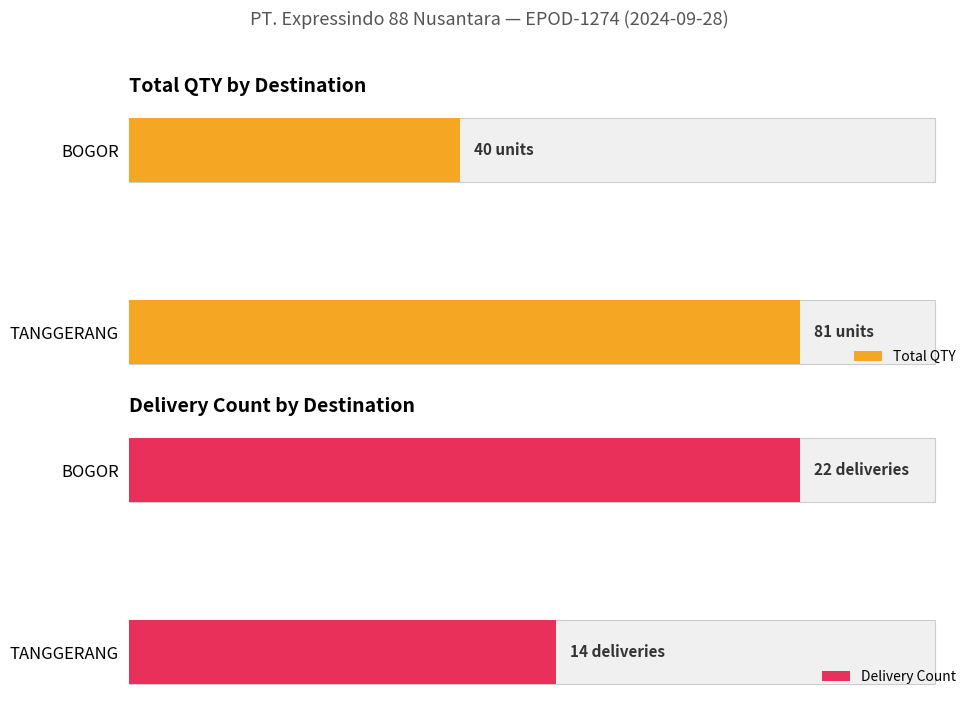

Between TANGGERANG and BOGOR, which series saw the biggest shift?

Total QTY